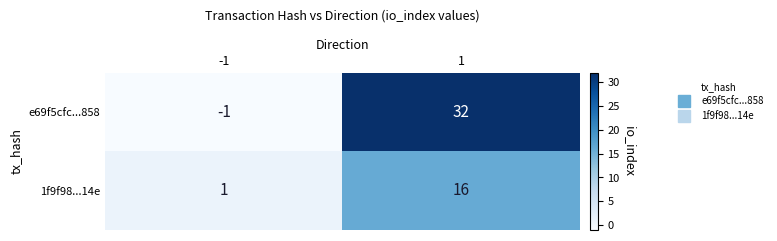

At which category is the sum across all series the highest?

1